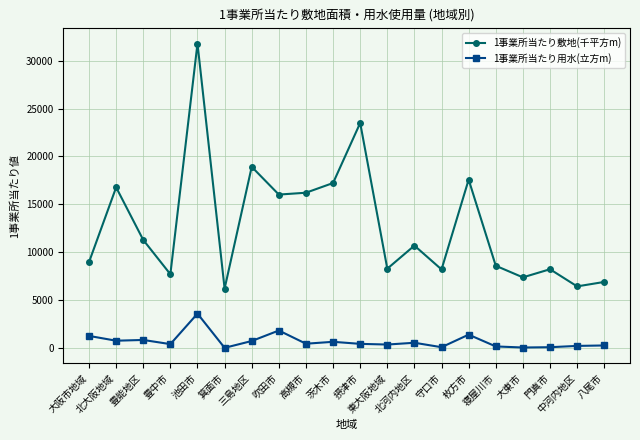

True or false: 1事業所当たり敷地(千平方m) has more than 0 points higher than both neighbors.

True